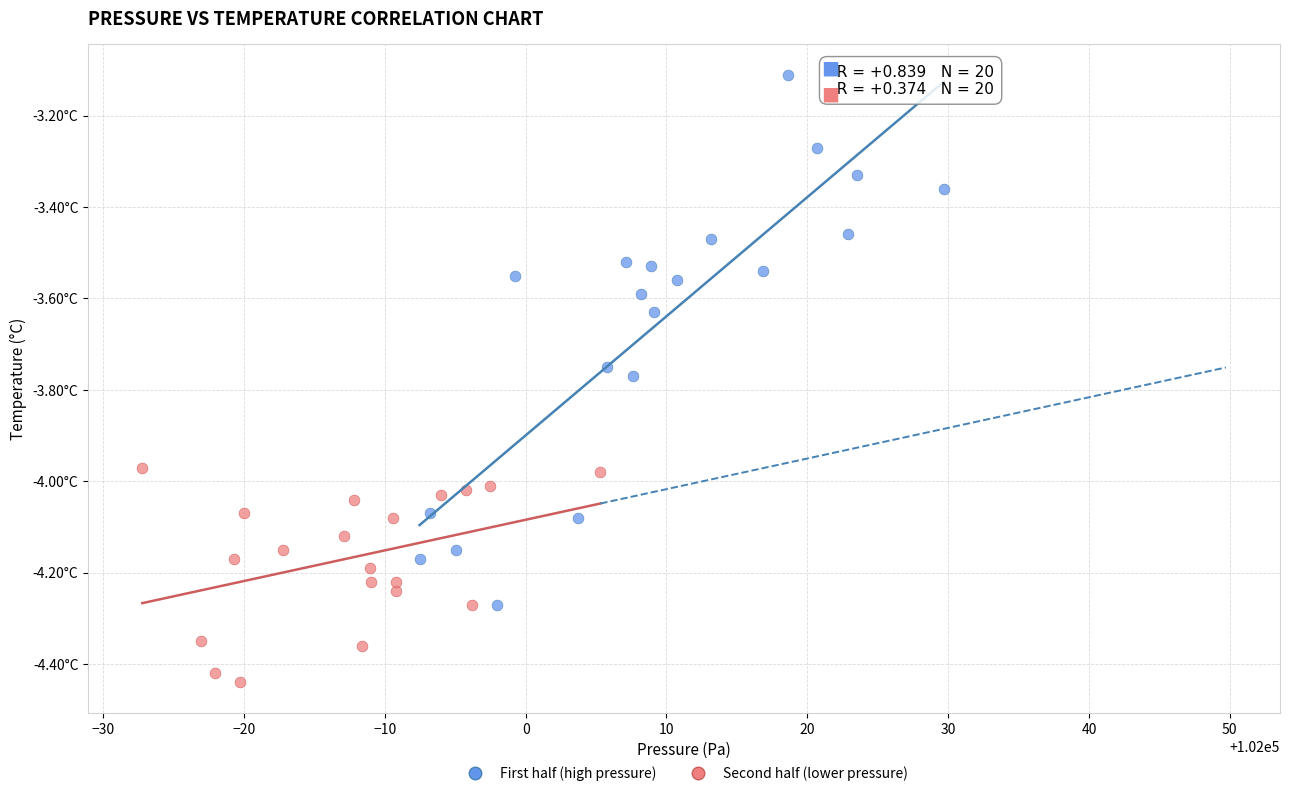

What are all the series names shown in the legend?

First half (high pressure), Second half (lower pressure)